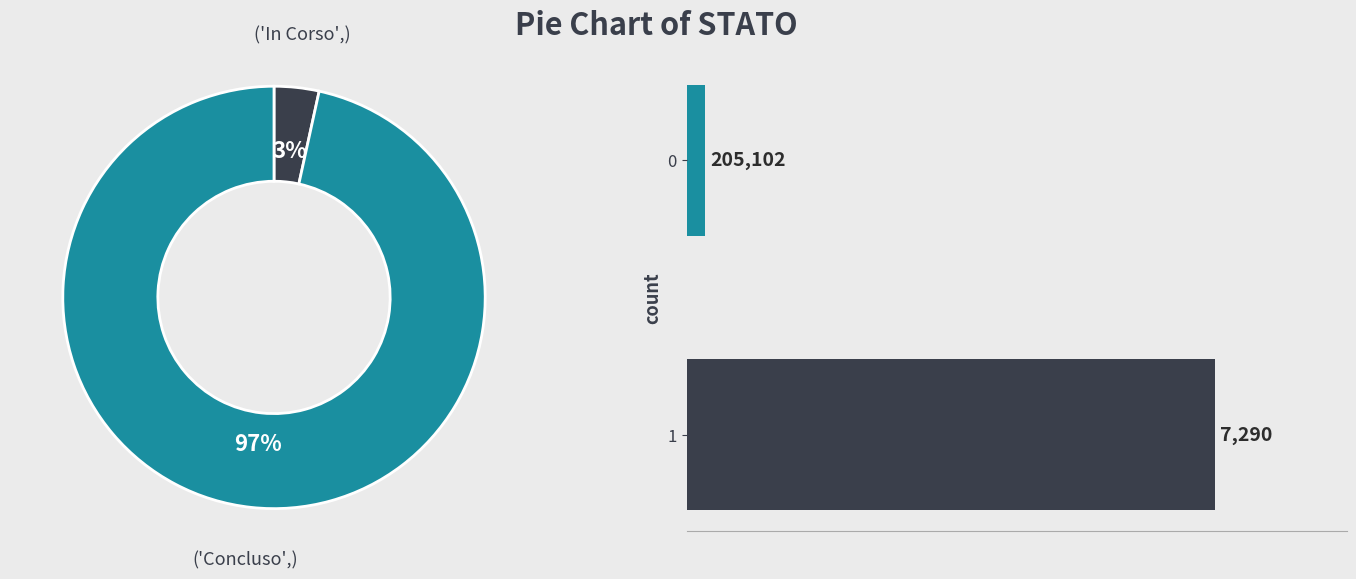

To the nearest percent, what is the combined percentage of In Corso and Concluso?

100%